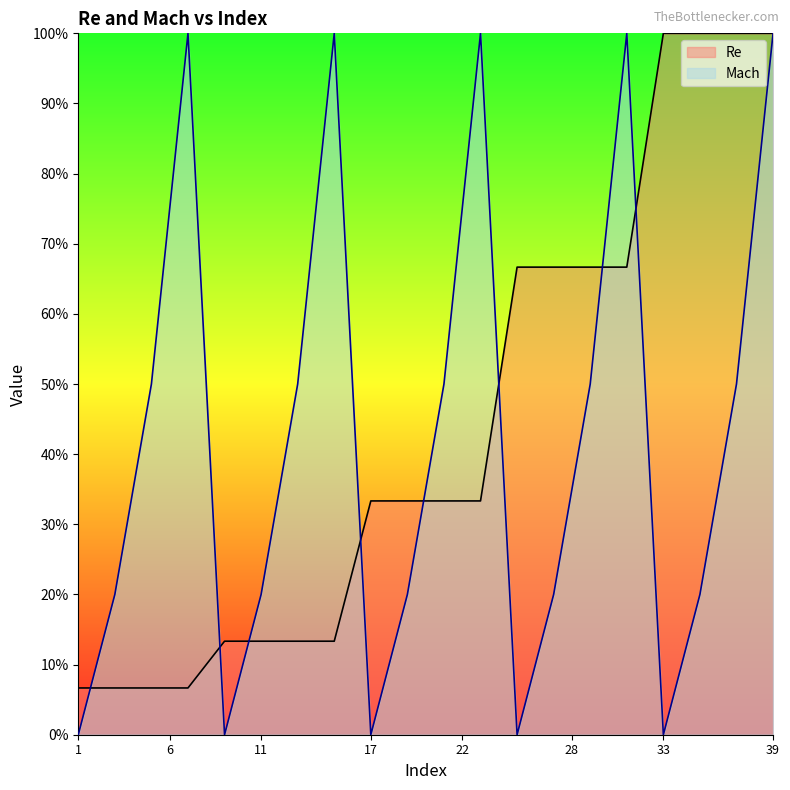

Which series ends up on top after the final intersection of Mach and Re?

Re